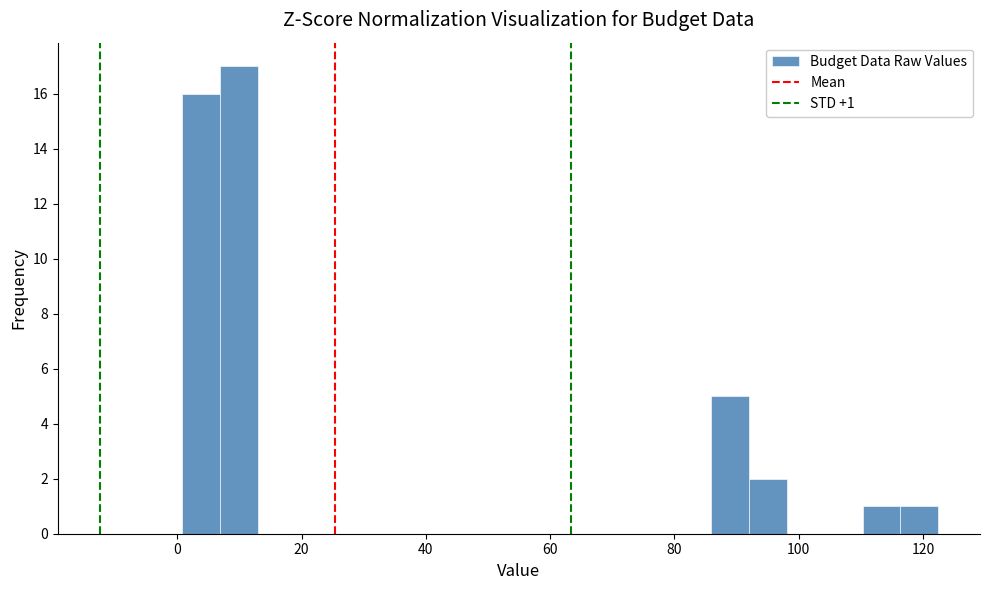

Read against the x-axis, roughly where is the centre of the tallest bar?

10